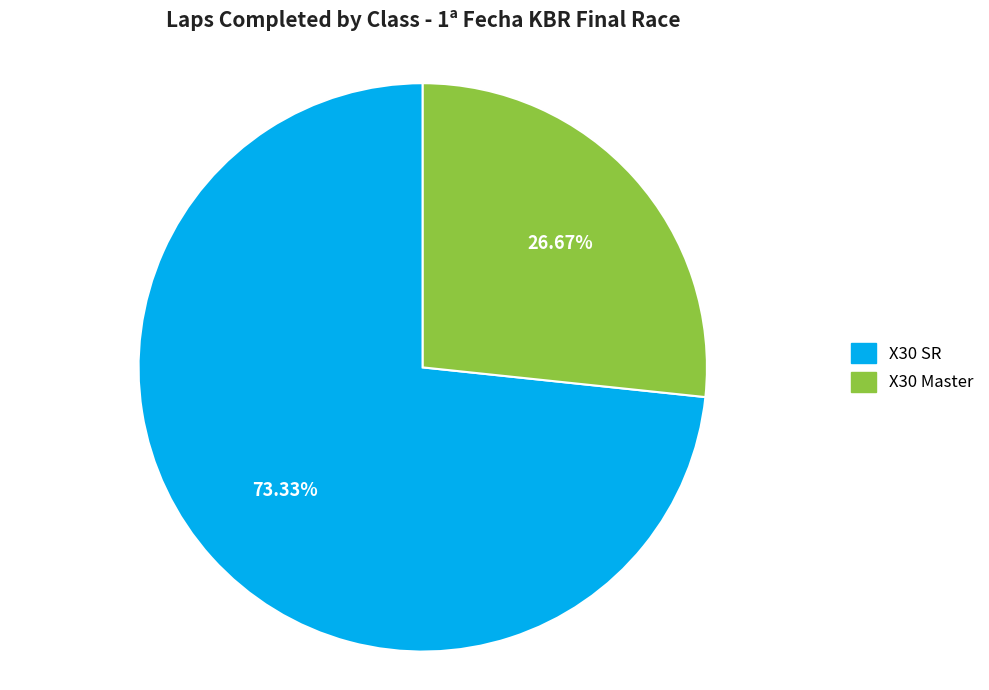

What percentage is the X30 Master slice, to the nearest percent?

27%